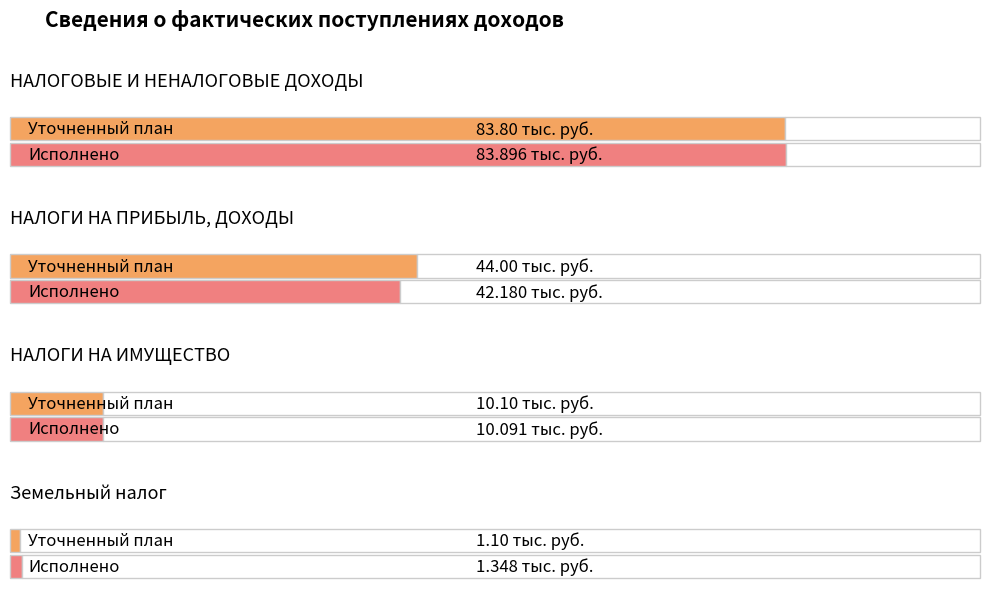

What is the value of the Уточненный план bar at the 2nd from the left?

44.0